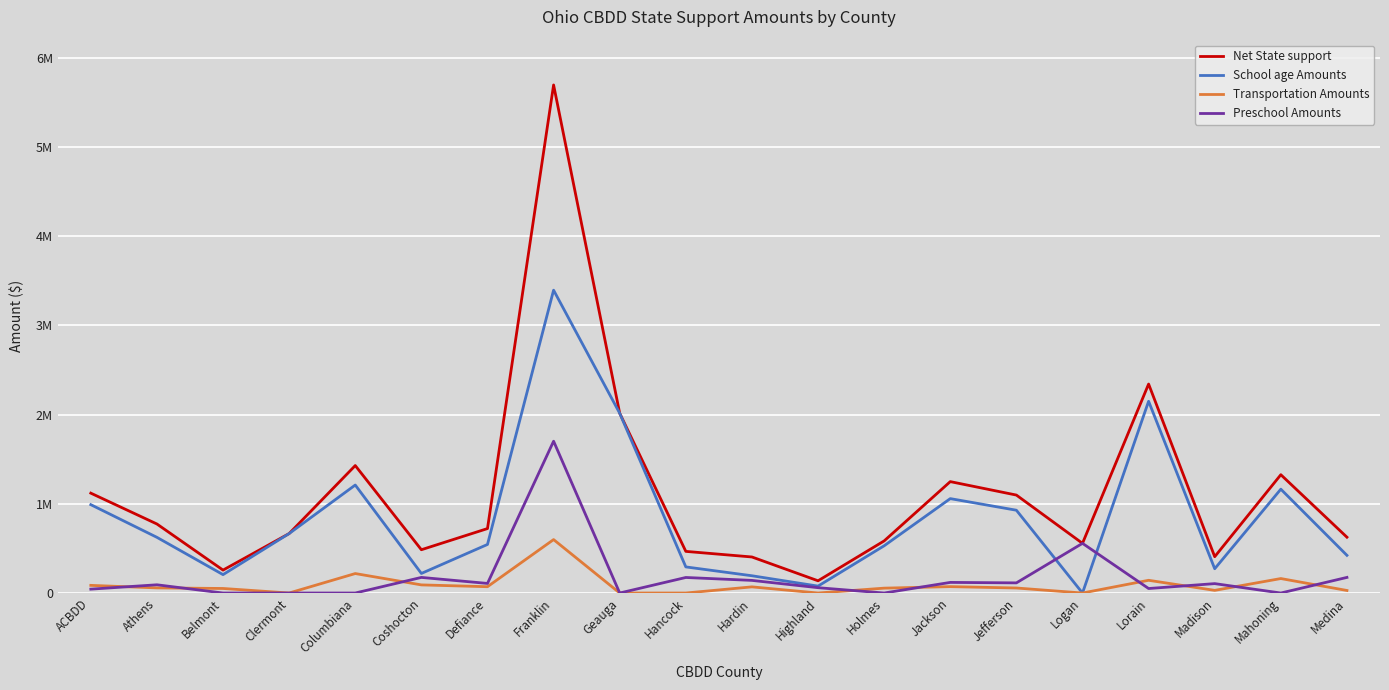

What is the difference between the highest and lowest values at Lorain?

2291136.3